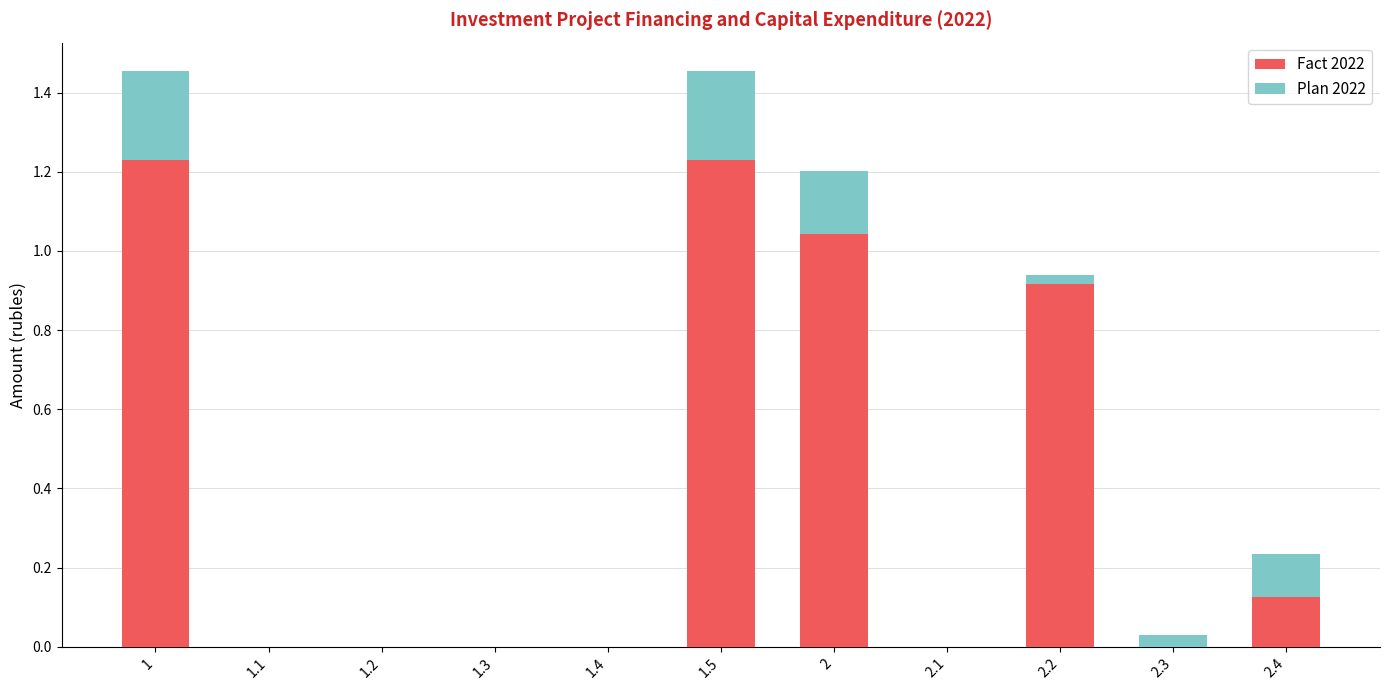

The value of Fact 2022 at 1.3 is -0.6. True or false?

False